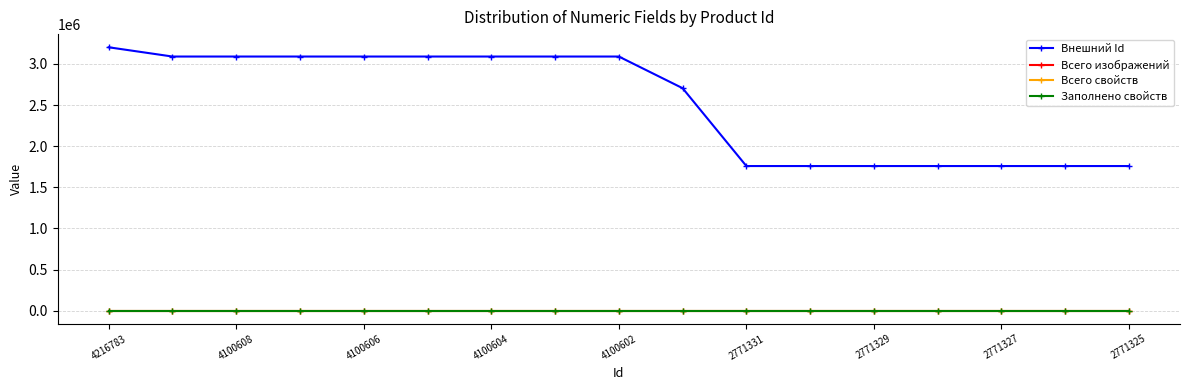

How many lines are shown in the chart?

4